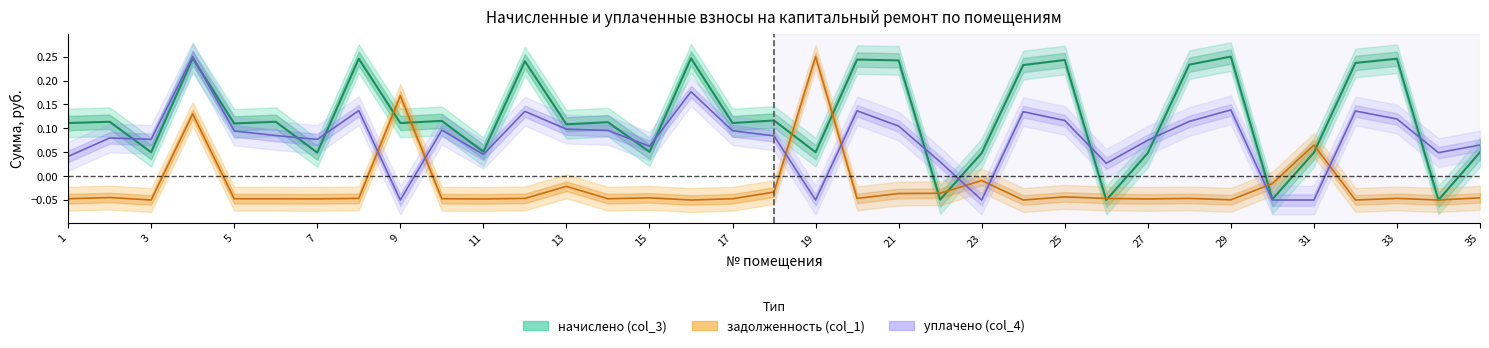

What are all the series names shown in the legend?

задолженность (col_1), начислено (col_3), уплачено (col_4)